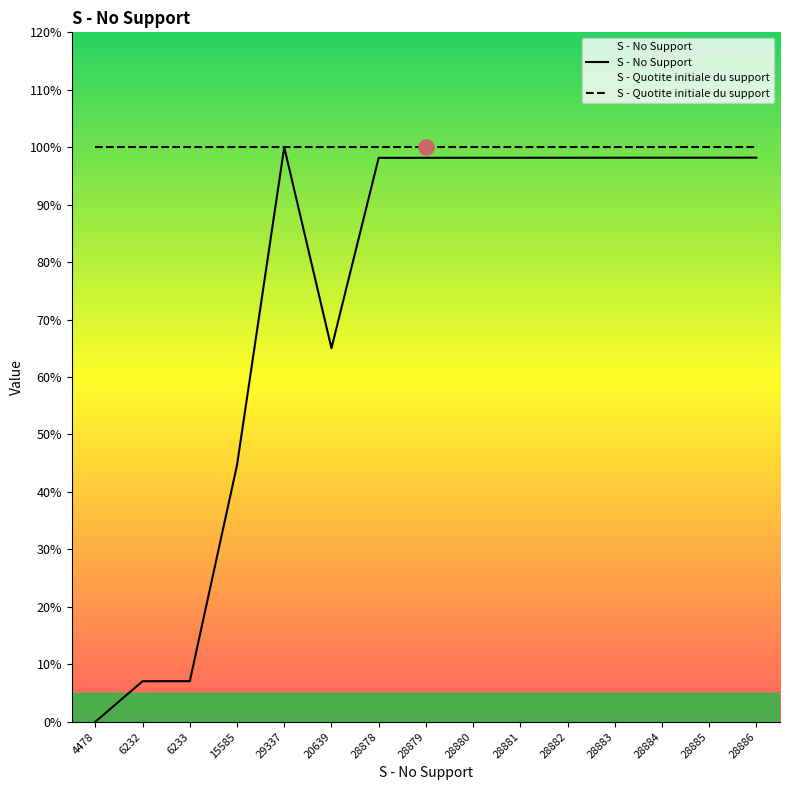

Which series reaches the minimum Y coordinate?

S - No Support